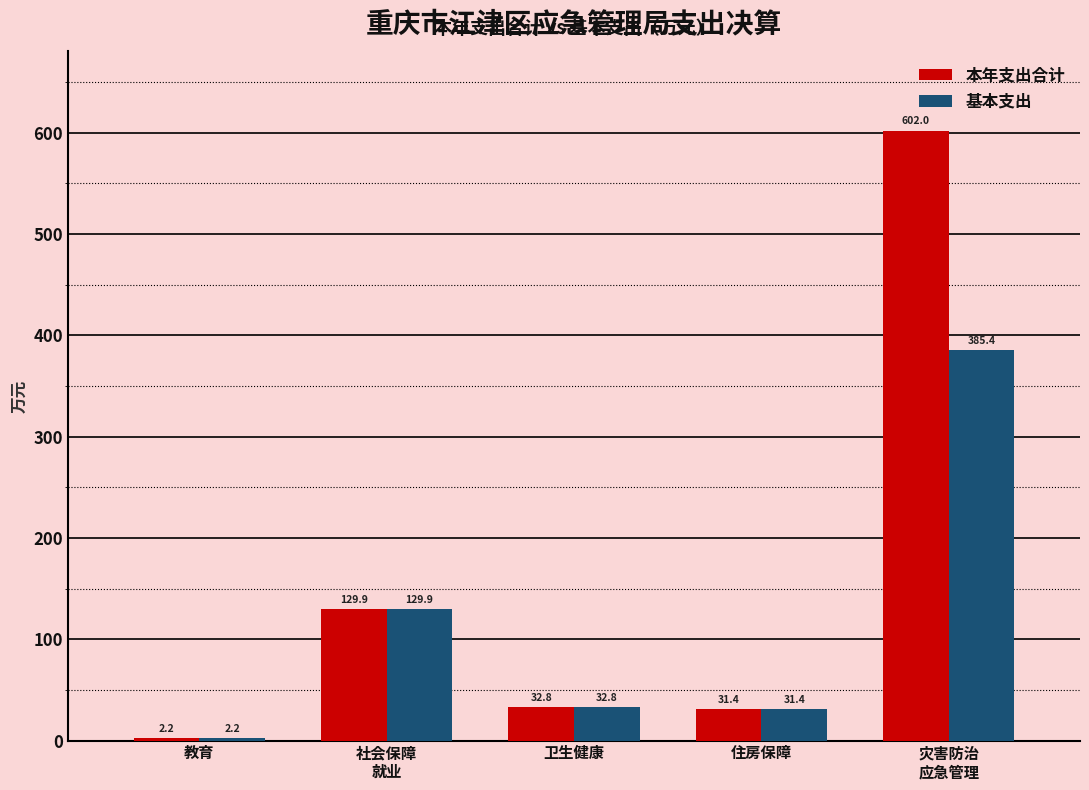

Reading left to right, list all the values displayed in this chart.

本年支出合计: 2.2	129.9	32.8	31.4	602.0
基本支出: 2.2	129.9	32.8	31.4	385.4